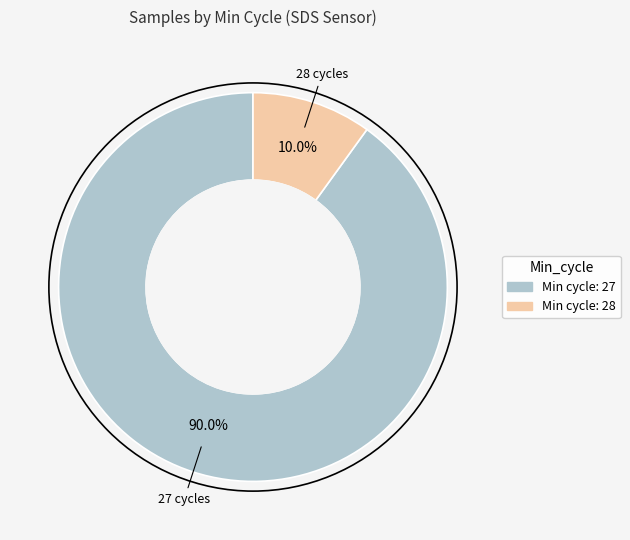

Is there any slice that represents more than half of the pie?

Yes